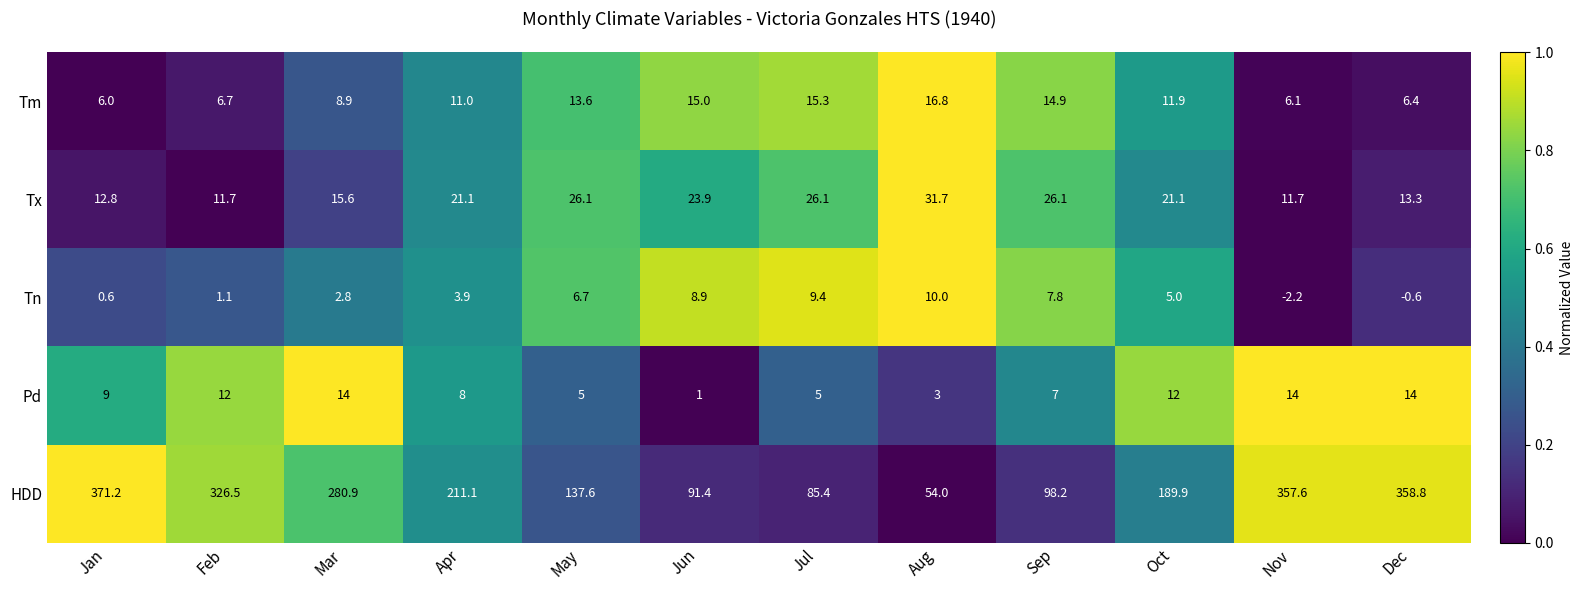

What is the difference between the second highest and minimum values in the Tn series?

11.6